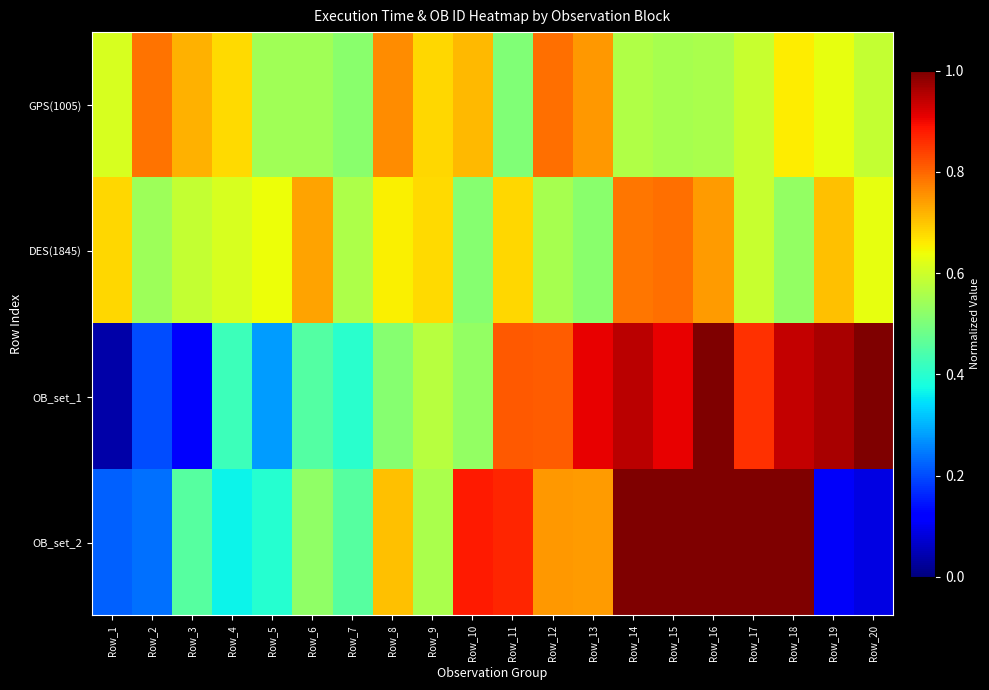

Reading left to right, extract all data points from this chart.

GPS(1005): Row_1=0.6	Row_2=0.8	Row_3=0.7	Row_4=0.7	Row_5=0.5	Row_6=0.5	Row_7=0.5	Row_8=0.8	Row_9=0.7	Row_10=0.7	Row_11=0.5	Row_12=0.8	Row_13=0.7	Row_14=0.6	Row_15=0.6	Row_16=0.6	Row_17=0.6	Row_18=0.7	Row_19=0.6	Row_20=0.6
DES(1845): Row_1=0.7	Row_2=0.5	Row_3=0.6	Row_4=0.6	Row_5=0.6	Row_6=0.7	Row_7=0.6	Row_8=0.7	Row_9=0.7	Row_10=0.5	Row_11=0.7	Row_12=0.6	Row_13=0.5	Row_14=0.8	Row_15=0.8	Row_16=0.7	Row_17=0.6	Row_18=0.5	Row_19=0.7	Row_20=0.6
OB_set_1: Row_1=0.0	Row_2=0.2	Row_3=0.1	Row_4=0.4	Row_5=0.3	Row_6=0.5	Row_7=0.4	Row_8=0.5	Row_9=0.6	Row_10=0.5	Row_11=0.8	Row_12=0.8	Row_13=0.9	Row_14=0.9	Row_15=0.9	Row_16=1.0	Row_17=0.9	Row_18=0.9	Row_19=1.0	Row_20=1.0
OB_set_2: Row_1=0.2	Row_2=0.2	Row_3=0.5	Row_4=0.4	Row_5=0.4	Row_6=0.5	Row_7=0.5	Row_8=0.7	Row_9=0.6	Row_10=0.9	Row_11=0.9	Row_12=0.7	Row_13=0.7	Row_14=1.0	Row_15=1.0	Row_16=1.0	Row_17=1.0	Row_18=1.0	Row_19=0.1	Row_20=0.1